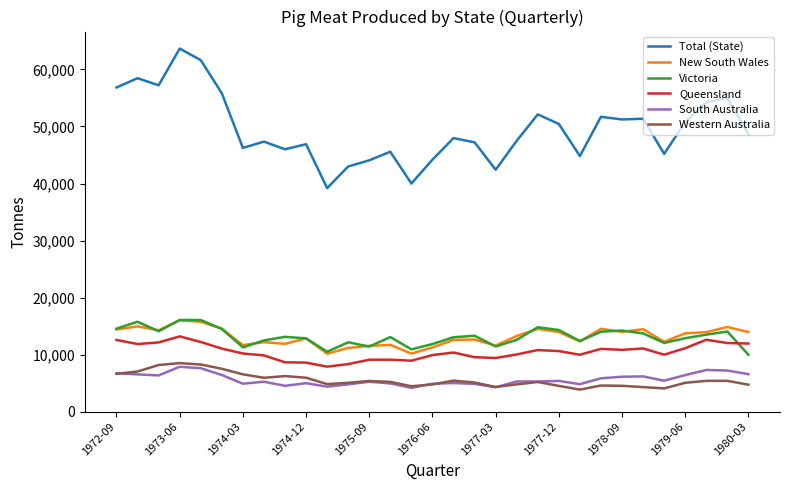

What is the difference between the maximum and second lowest values in the Queensland series?

4856